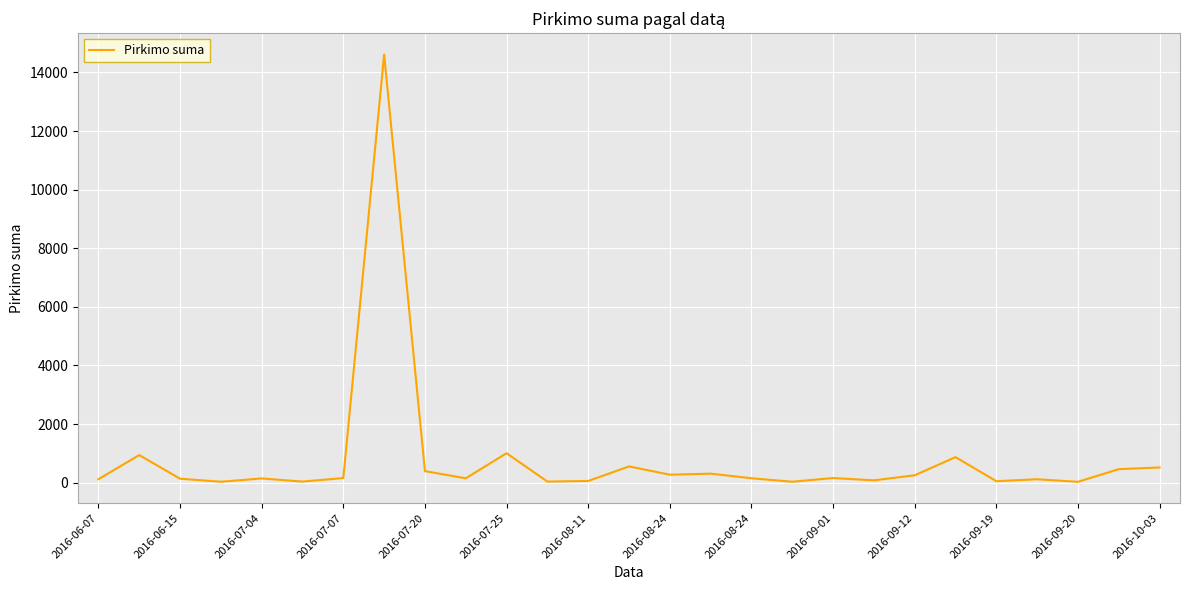

What is the greatest value displayed?

14611.0